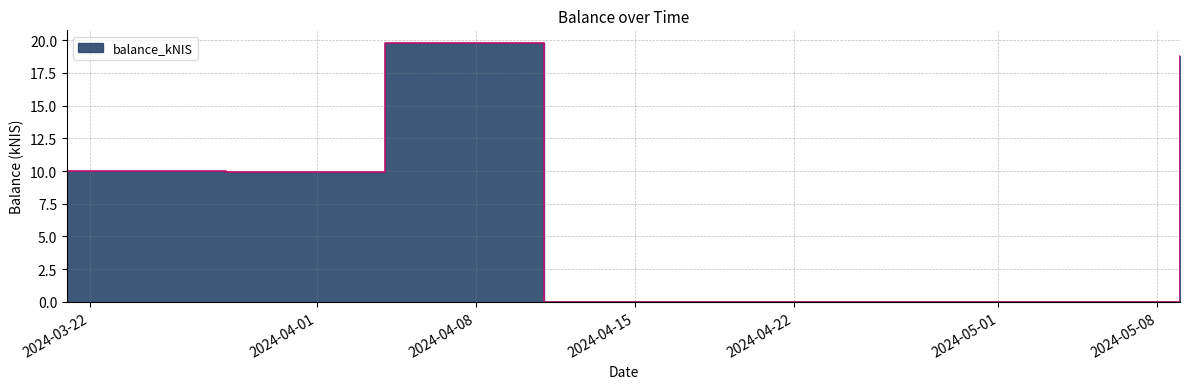

List the labels in order of value, smallest first.

2024-04-11, 2024-03-28, 2024-03-21, 2024-05-09, 2024-04-04